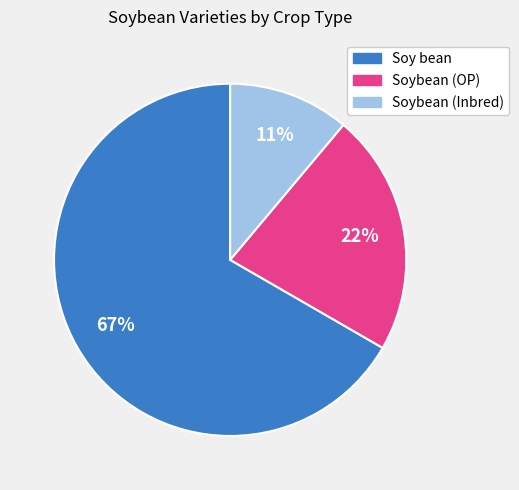

To the nearest percent, what is the combined percentage of Soybean (Inbred) and Soybean (OP)?

33%